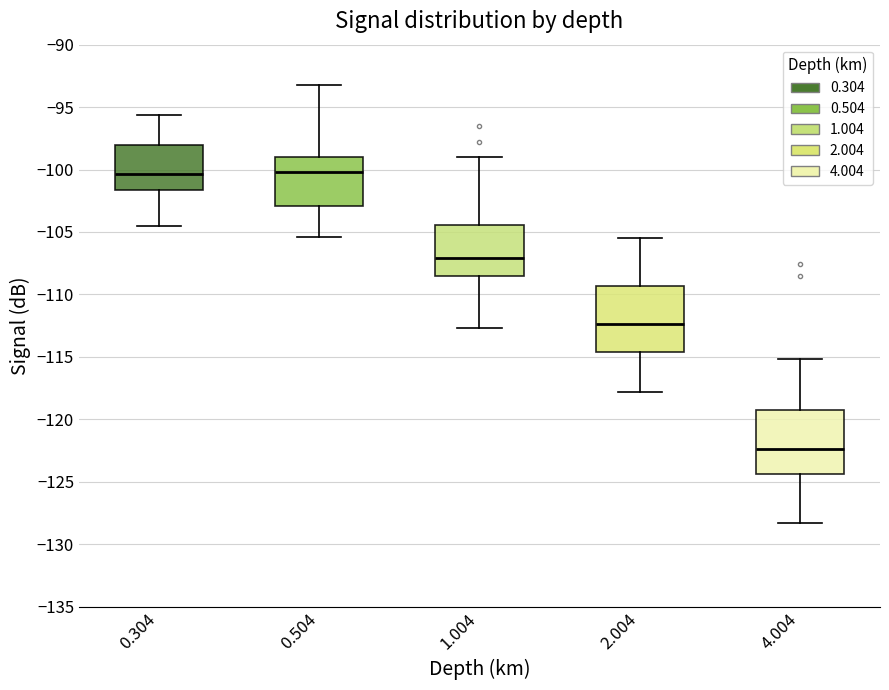

Where is the lower edge of the box at x = 4.004 on the y-axis? The values are not printed on the chart, so give them approximately, as read against the axis.

-124.5